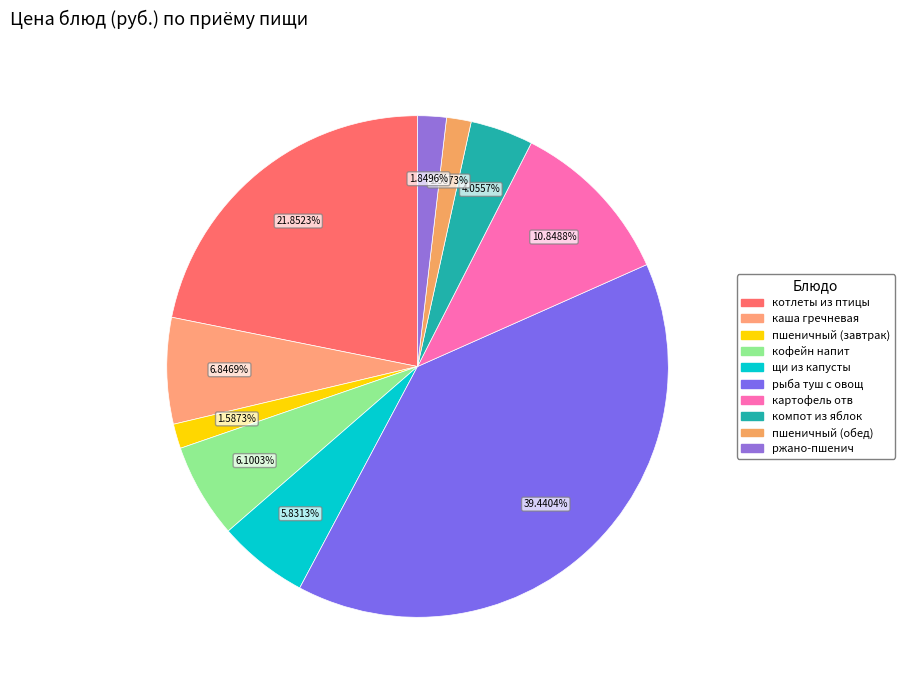

Is the sum of каша гречневая and ржано-пшенич greater than half?

No